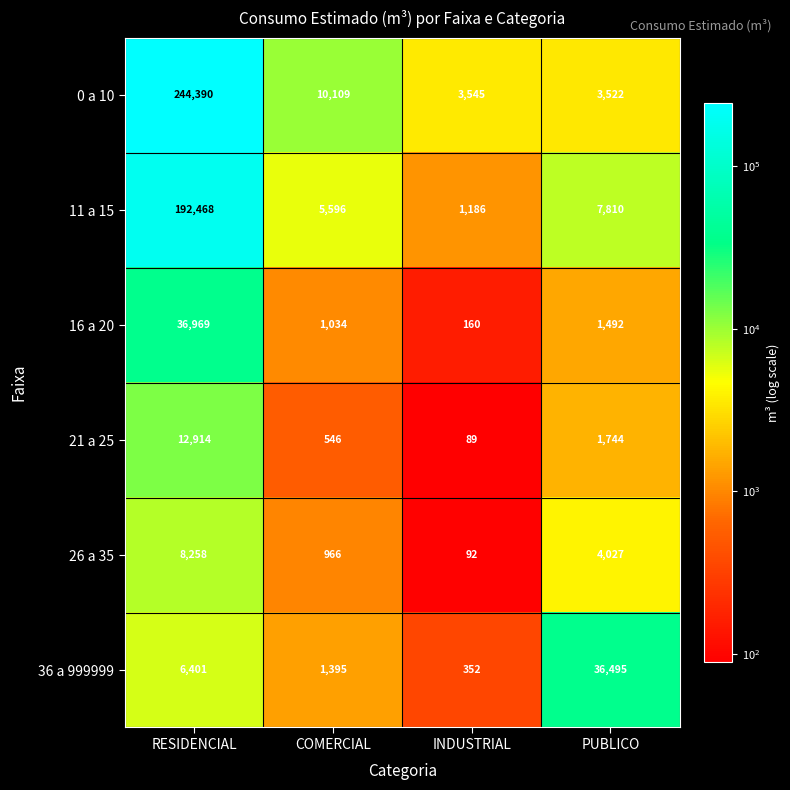

Reading left to right, transcribe all the data shown in this chart.

0 a 10: 244390	10109	3545	3522
11 a 15: 192468	5596	1186	7810
16 a 20: 36969	1034	160	1492
21 a 25: 12914	546	89	1744
26 a 35: 8258	966	92	4027
36 a 999999: 6401	1395	352	36495